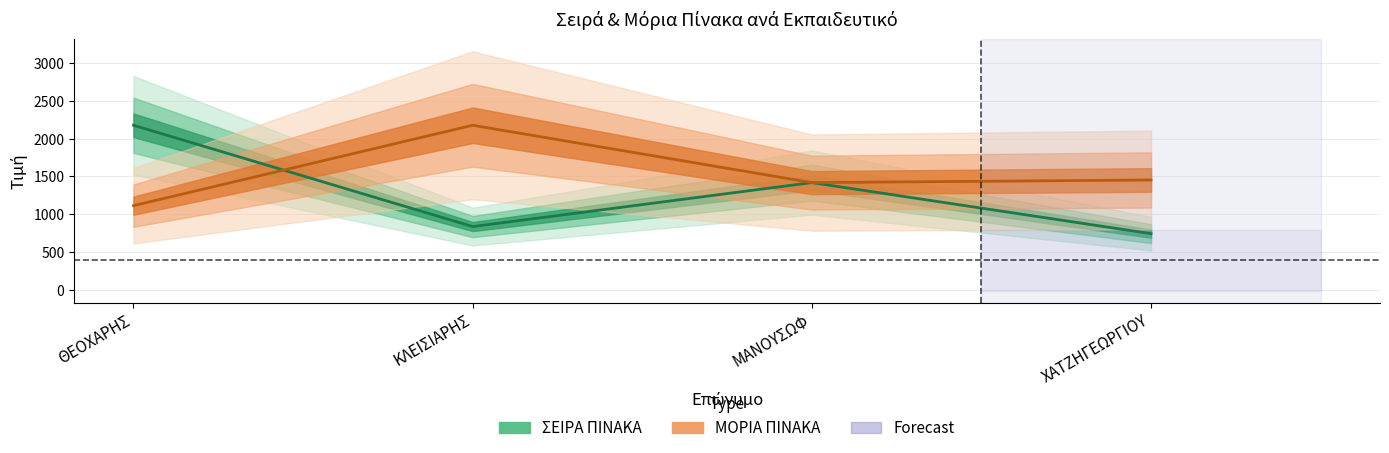

What is the difference between the maximum and second lowest values in the ΜΟΡΙΑ ΠΙΝΑΚΑ series?

759.1